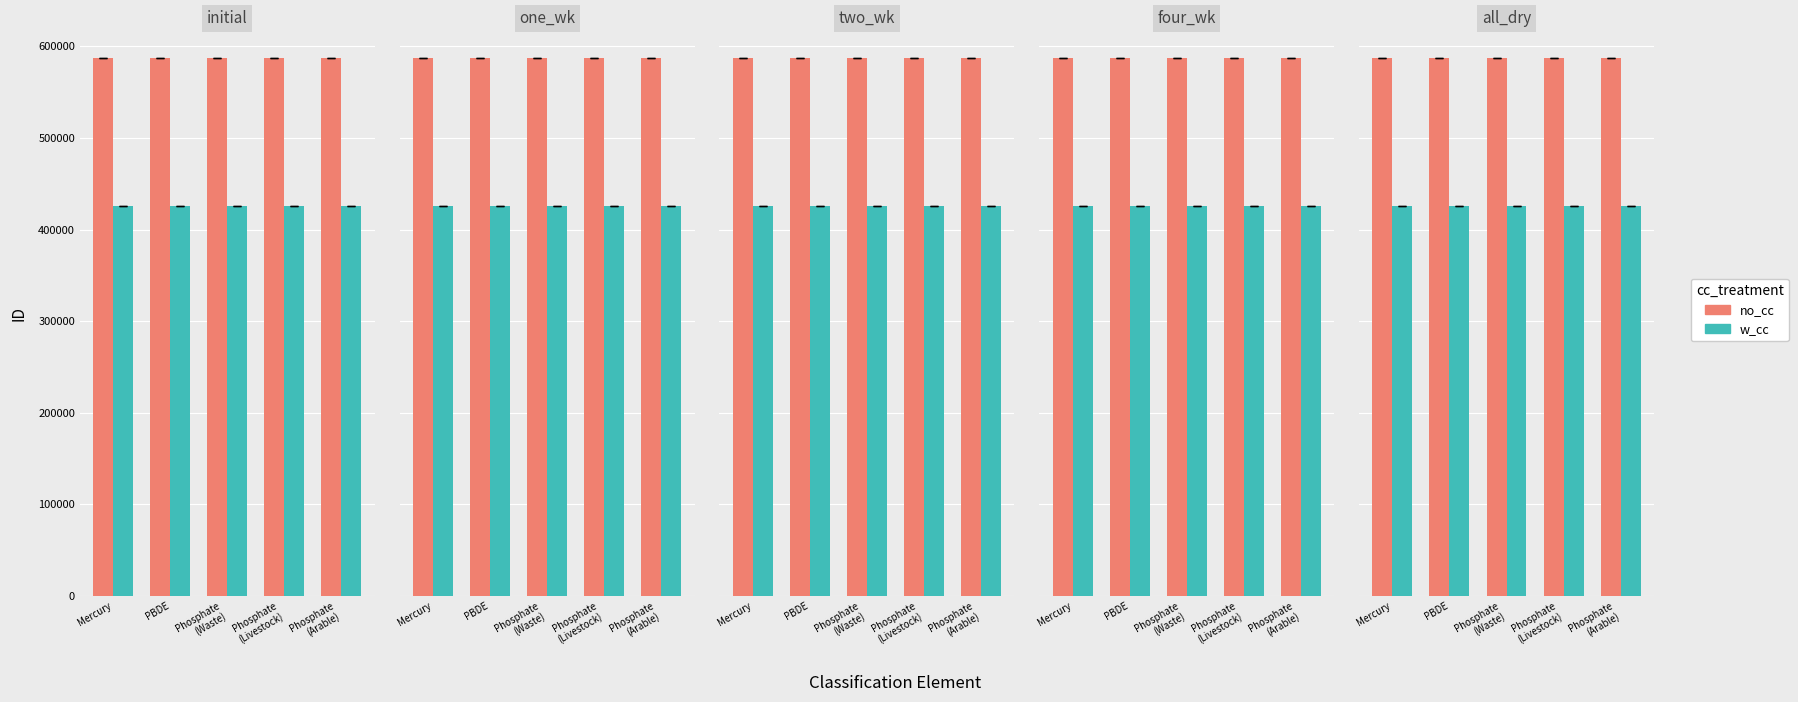

What value does the no_cc series have at Phosphate
(Arable)?

587183